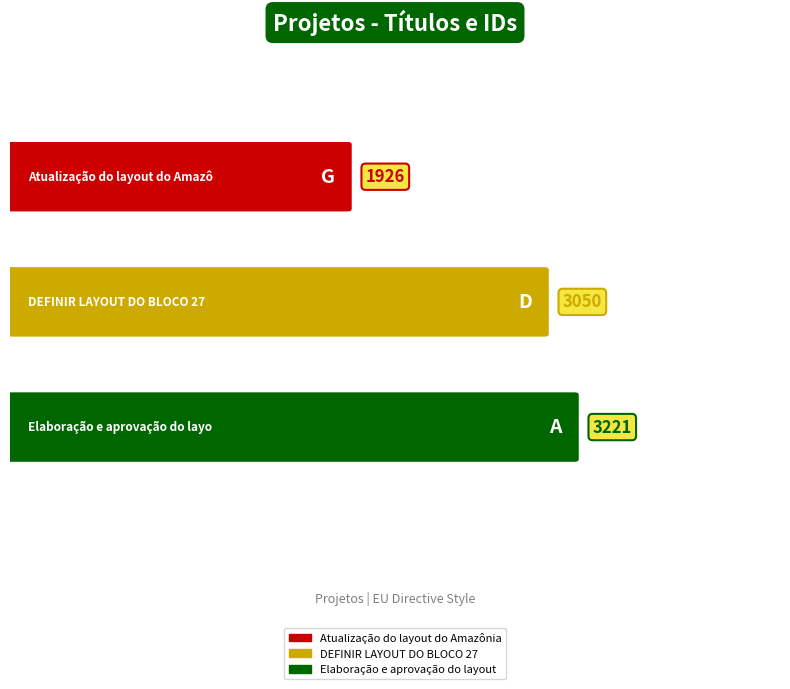

What is the ratio of the value at DEFINIR LAYOUT DO BLOCO 27 to the value at Elaboração e aprovação do layout?

0.9